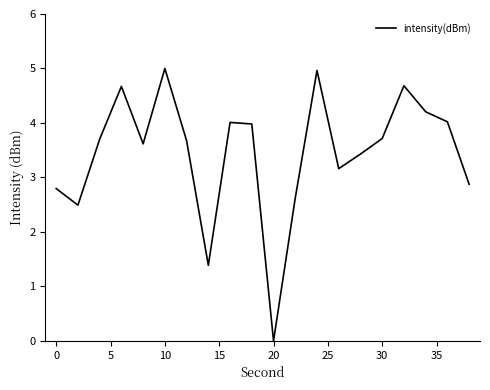

What is the maximum value shown in the chart?

5.0